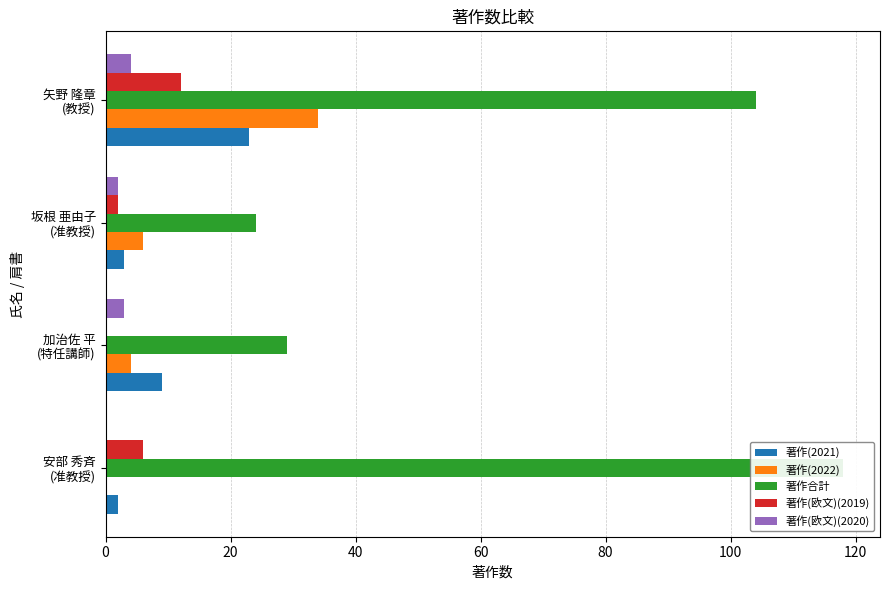

How many data points in 著作合計 are less than 104?

2